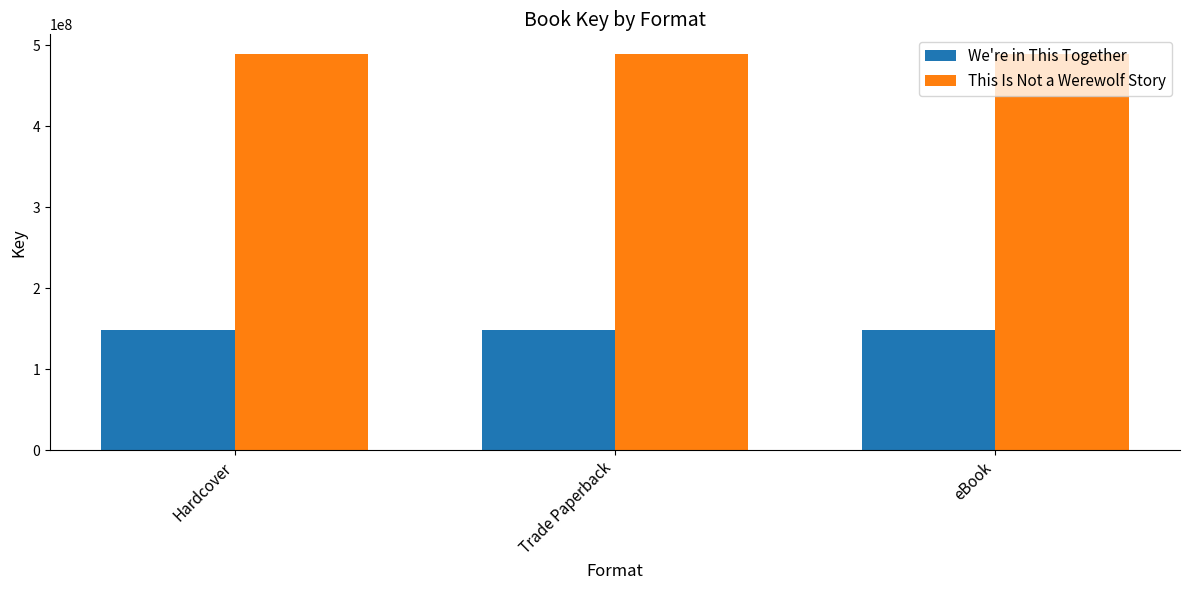

What is the label of the 1st bar from the right?

eBook